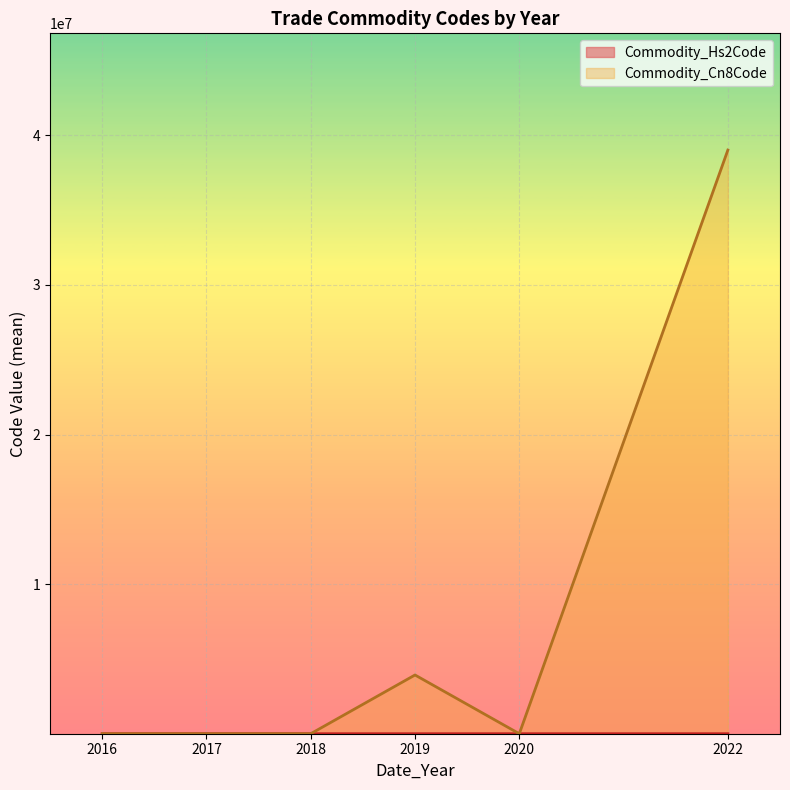

Which series has the largest total across all categories?

Commodity_Cn8Code